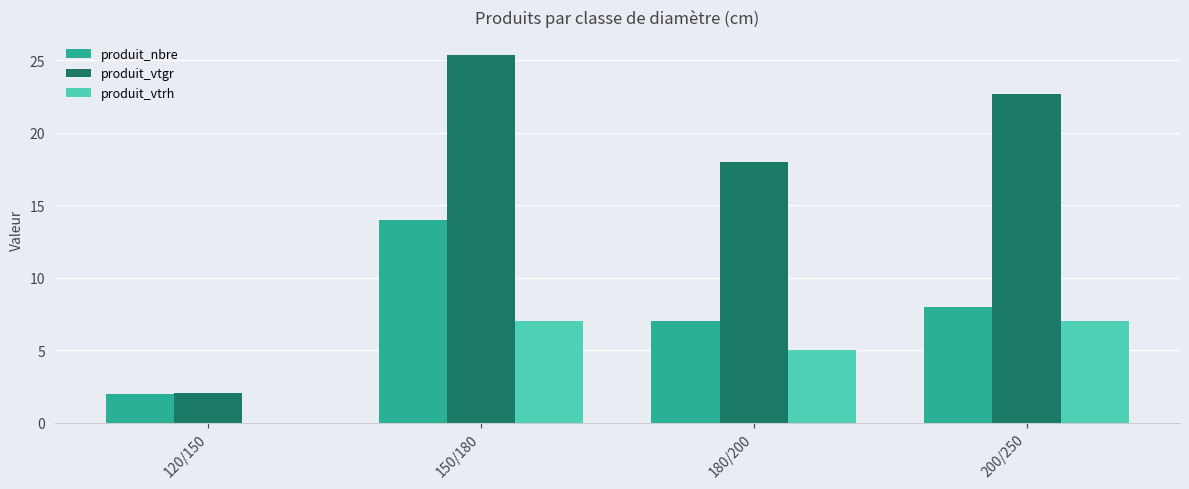

What is the total value across all series at 180/200?

30.0